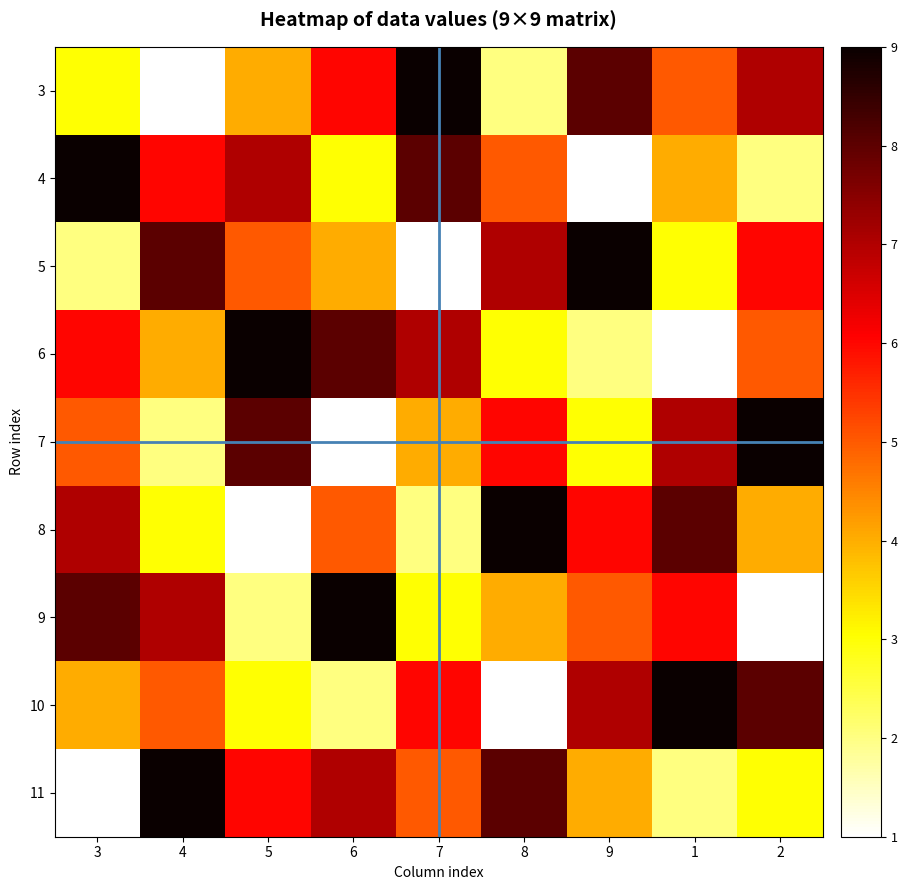

Reading right to left, transcribe all the data shown in this chart.

3: 2=7	1=5	9=8	8=2	7=9	6=6	5=4	4=1	3=3
4: 2=2	1=4	9=1	8=5	7=8	6=3	5=7	4=6	3=9
5: 2=6	1=3	9=9	8=7	7=1	6=4	5=5	4=8	3=2
6: 2=5	1=1	9=2	8=3	7=7	6=8	5=9	4=4	3=6
7: 2=9	1=7	9=3	8=6	7=4	6=1	5=8	4=2	3=5
8: 2=4	1=8	9=6	8=9	7=2	6=5	5=1	4=3	3=7
9: 2=1	1=6	9=5	8=4	7=3	6=9	5=2	4=7	3=8
10: 2=8	1=9	9=7	8=1	7=6	6=2	5=3	4=5	3=4
11: 2=3	1=2	9=4	8=8	7=5	6=7	5=6	4=9	3=1